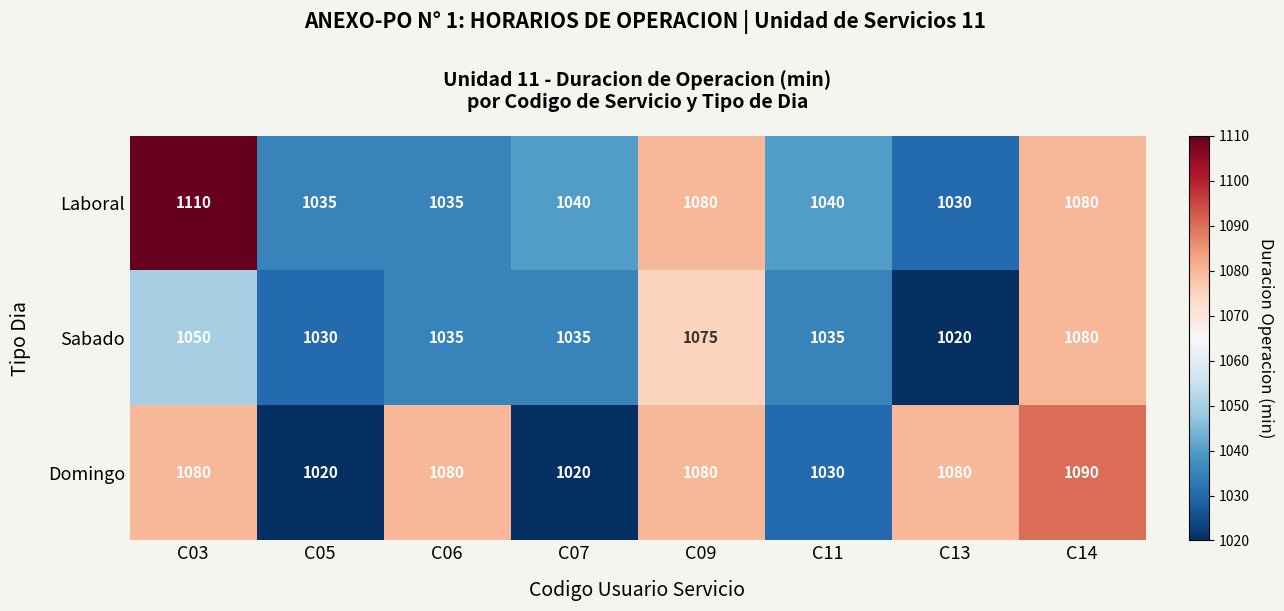

Which series has the widest spread of values?

Laboral